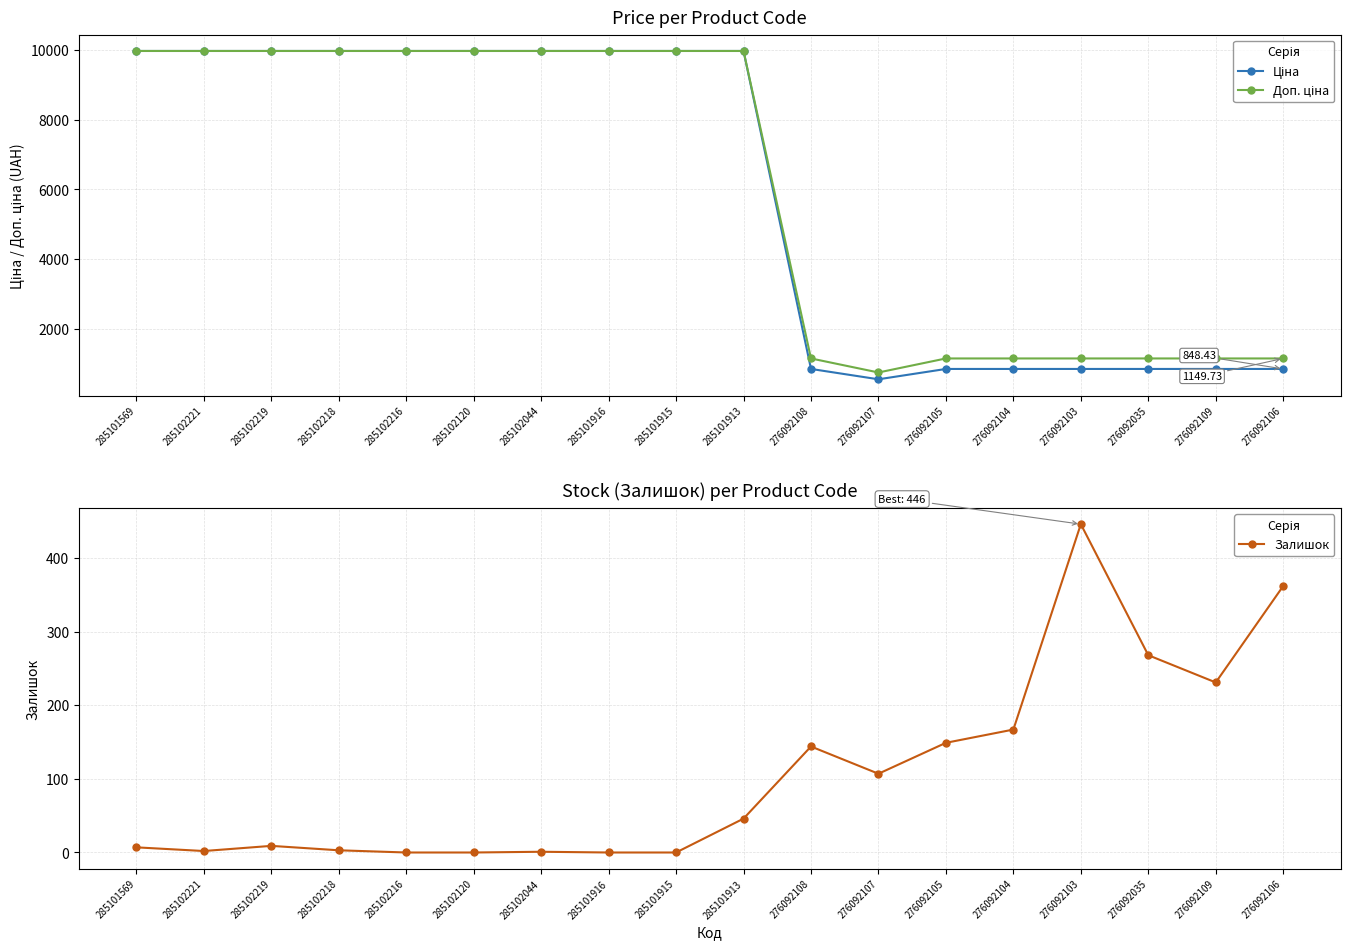

What is the sum of the Залишок values at 285102120 and 276092106?

362